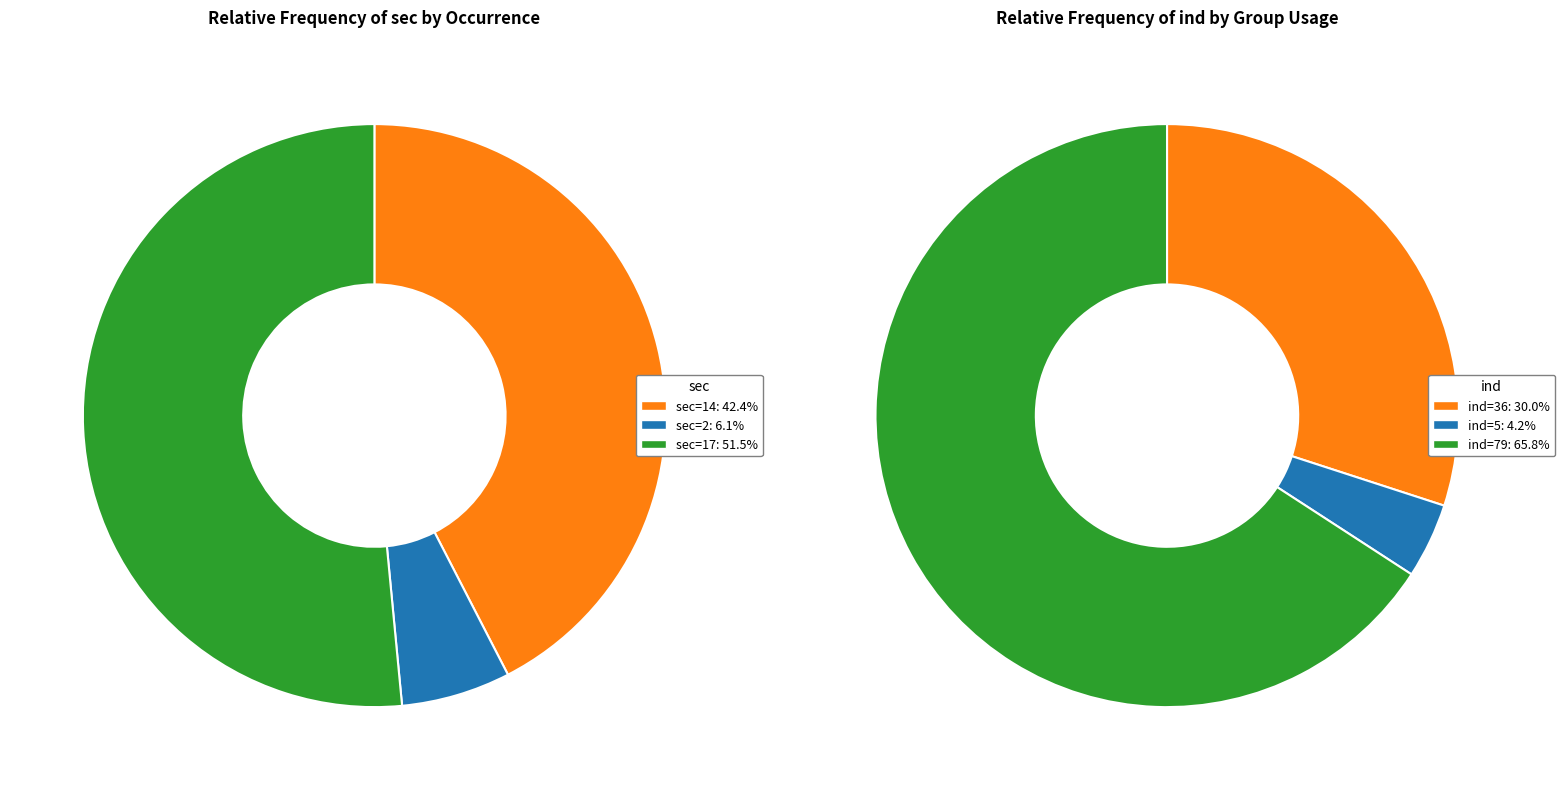

To the nearest percent, what is the average slice percentage?

33%